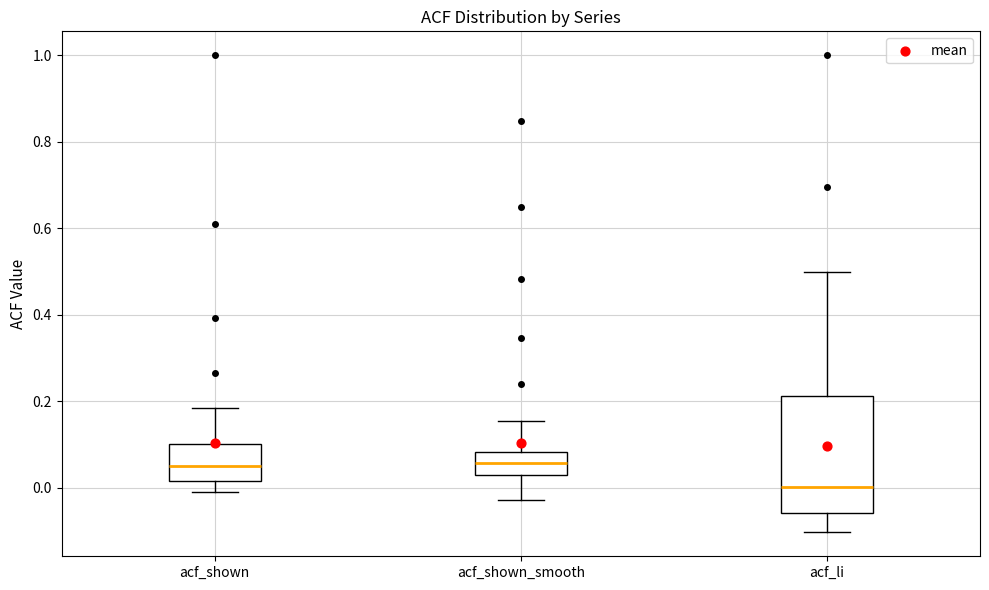

Reading left to right, read every box against the y-axis: the position of its median line, the range the box covers, and the ends of its whiskers. The values are not printed on the chart, so give them approximately, as read against the axis.

acf_shown: median 0.06, box 0.02 to 0.10, whiskers 0.00 to 0.18
acf_shown_smooth: median 0.06, box 0.04 to 0.08, whiskers -0.02 to 0.16
acf_li: median 0.00, box -0.06 to 0.22, whiskers -0.10 to 0.50